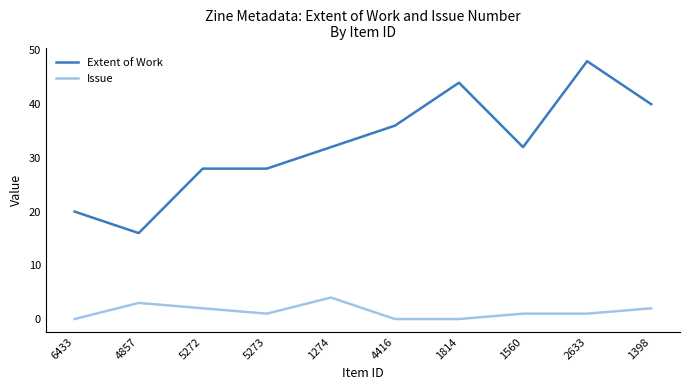

Reading left to right, what are all the values shown in this chart?

Extent of Work: 6433=20	4857=16	5272=28	5273=28	1274=32	4416=36	1814=44	1560=32	2633=48	1398=40
Issue: 6433=0	4857=3	5272=2	5273=1	1274=4	4416=0	1814=0	1560=1	2633=1	1398=2